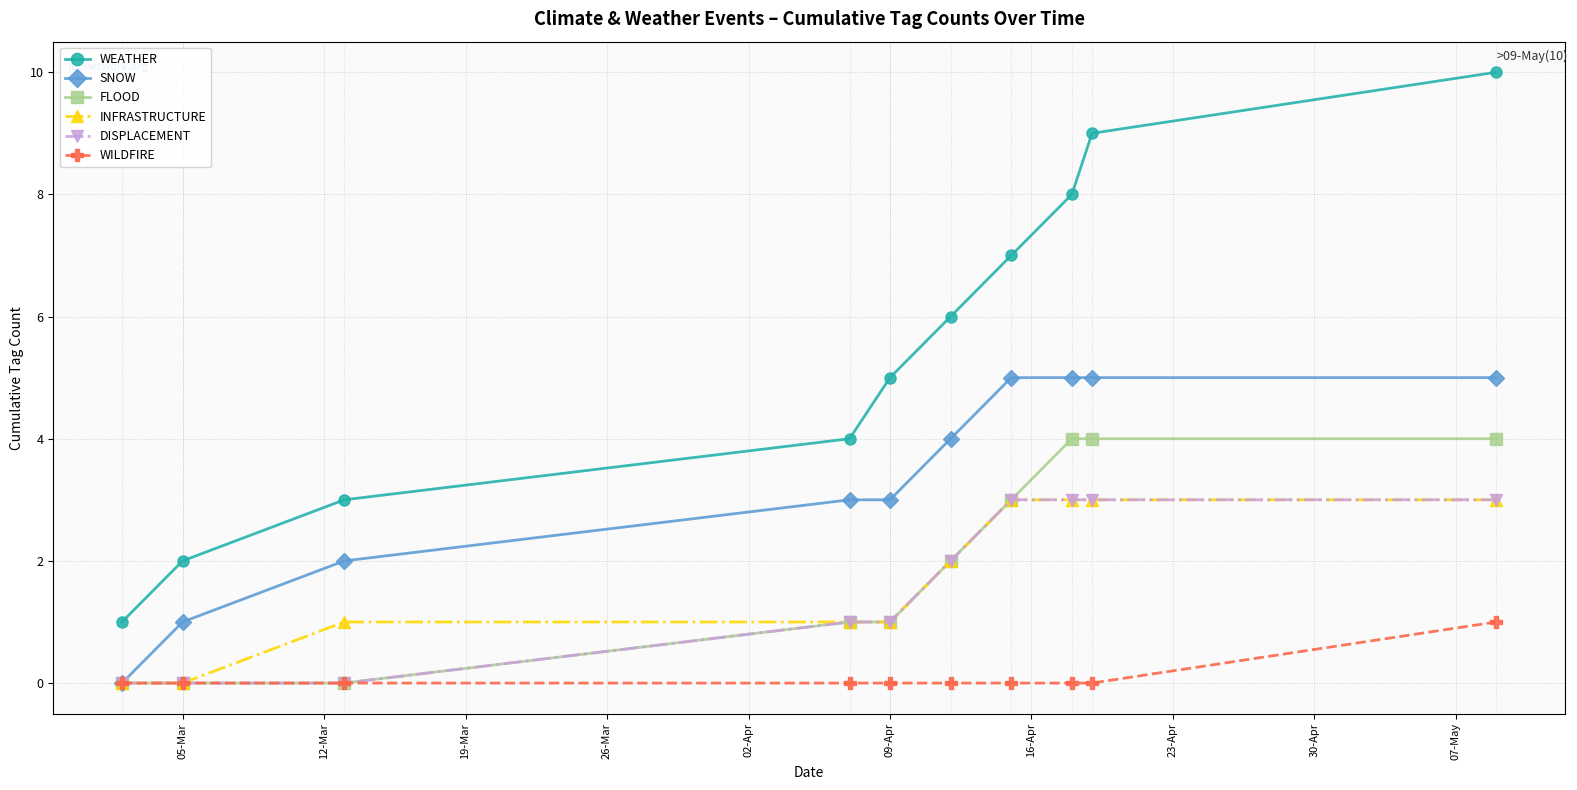

True or false: WEATHER has more than 0 points higher than both neighbors.

False